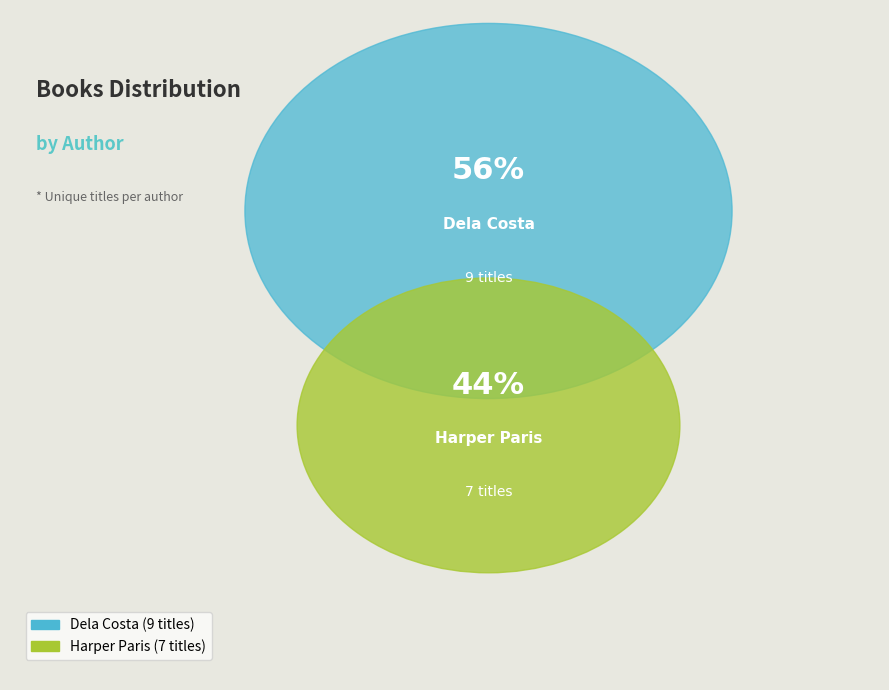

Does Dela Costa account for over 50% of the chart?

Yes